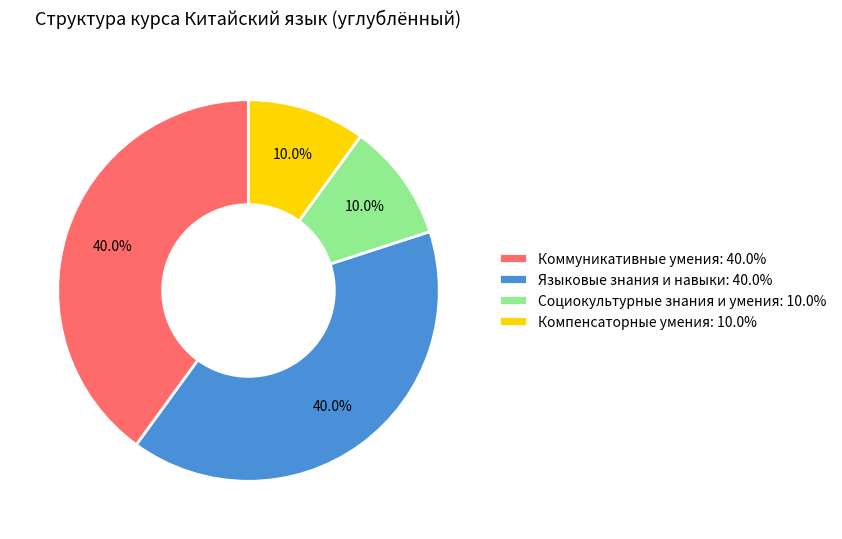

To the nearest percent, what is the difference between the Социокультурные знания и умения and Языковые знания и навыки slice percentages?

30%